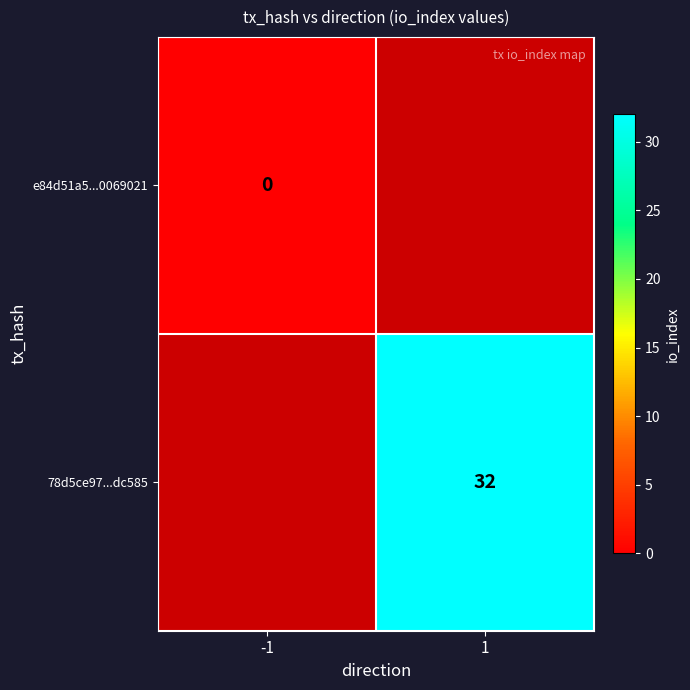

How many distinct data groups are displayed?

2